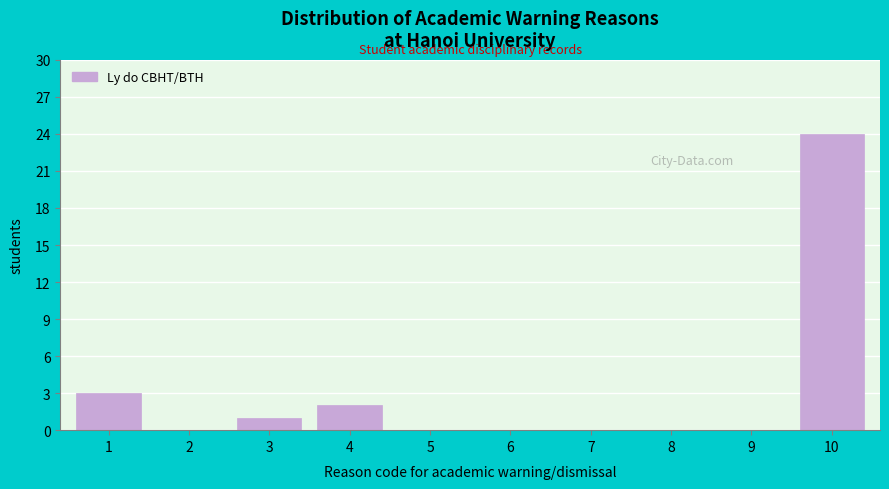

Reading right to left, what are all the values shown in this chart?

10=24	9=0	8=0	7=0	6=0	5=0	4=2	3=1	2=0	1=3